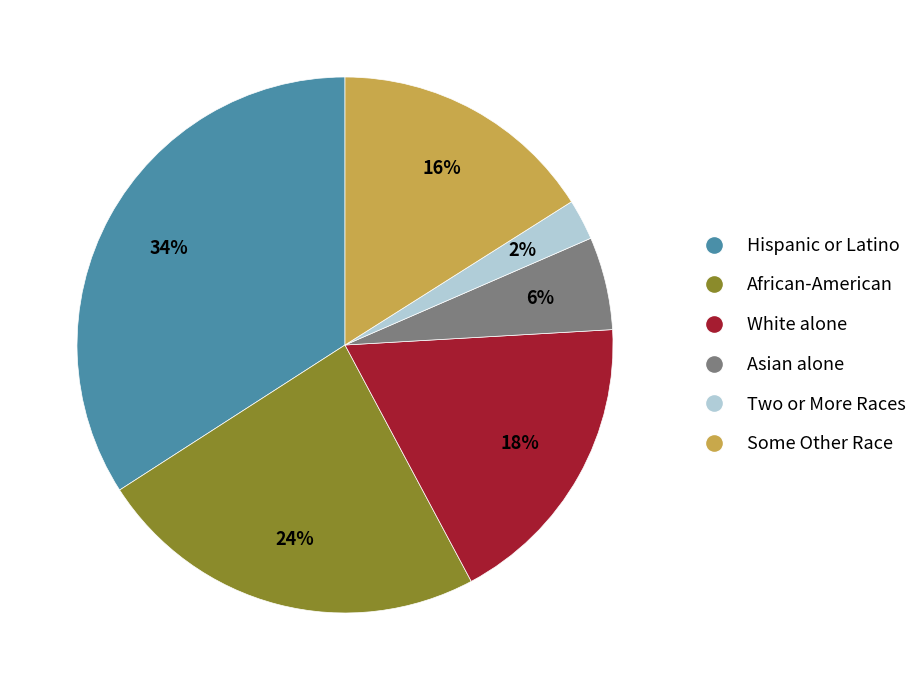

Is there a majority slice in this chart?

No